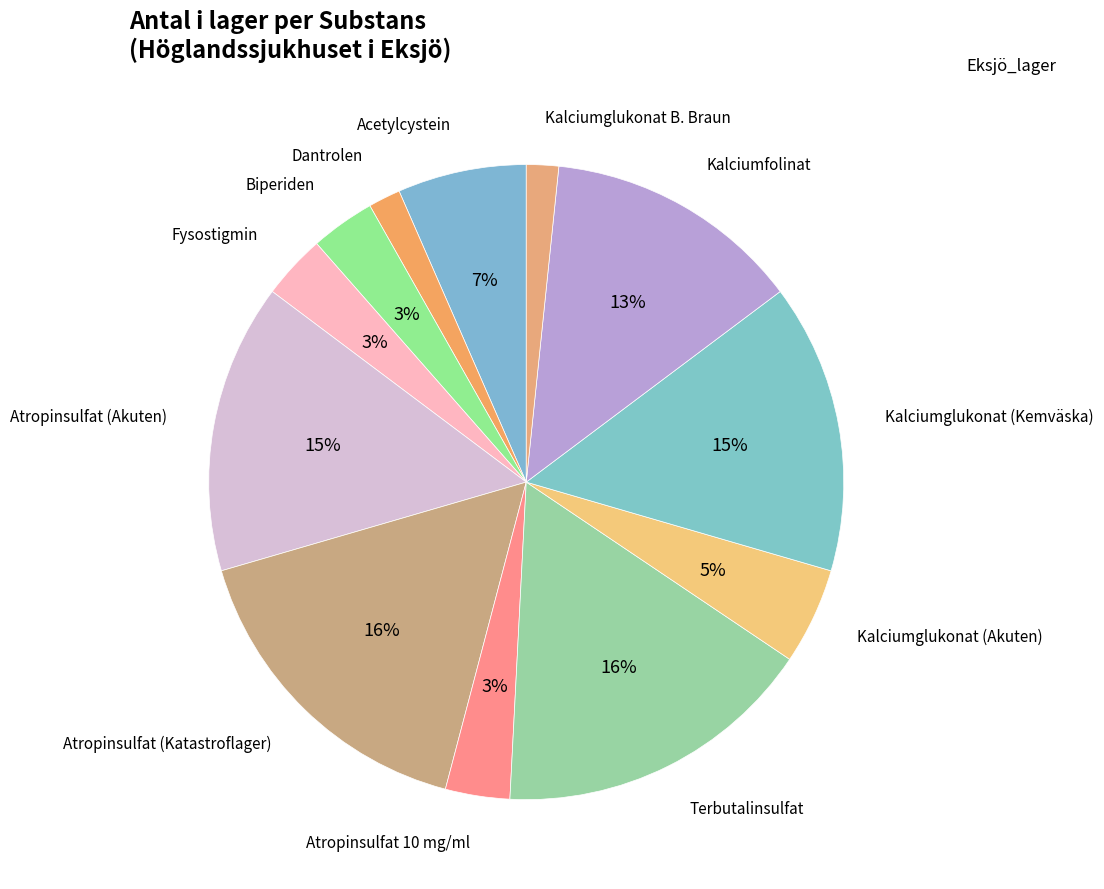

Count the number of slices in the pie.

12